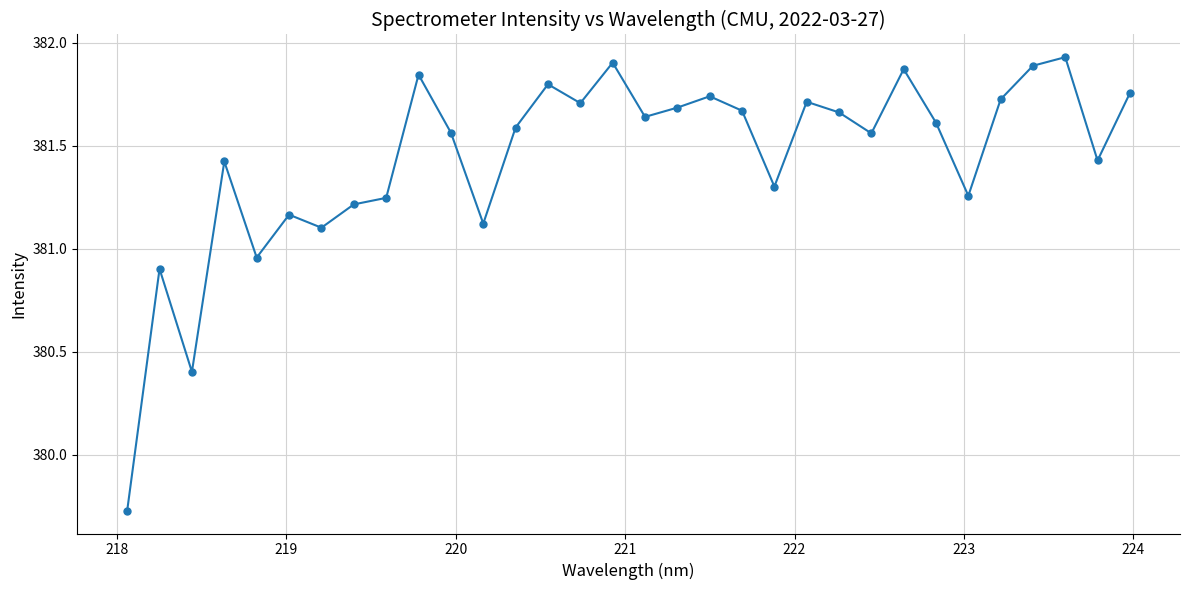

What is the sum of all values?

12206.1